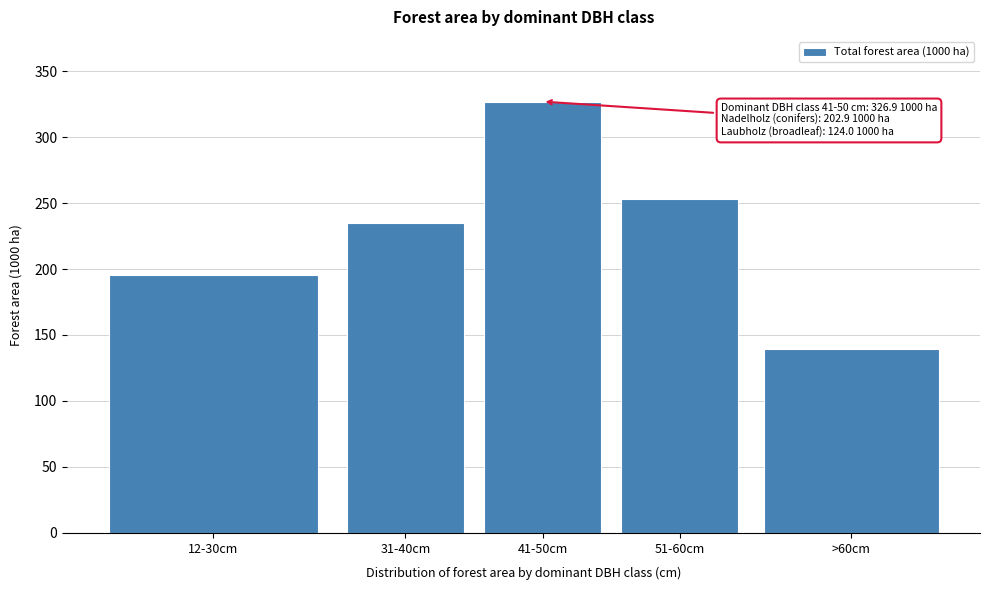

Reading left to right, what are all the values shown in this chart?

12-30cm=195.1	31-40cm=234.5	41-50cm=326.9	51-60cm=253.0	>60cm=139.5